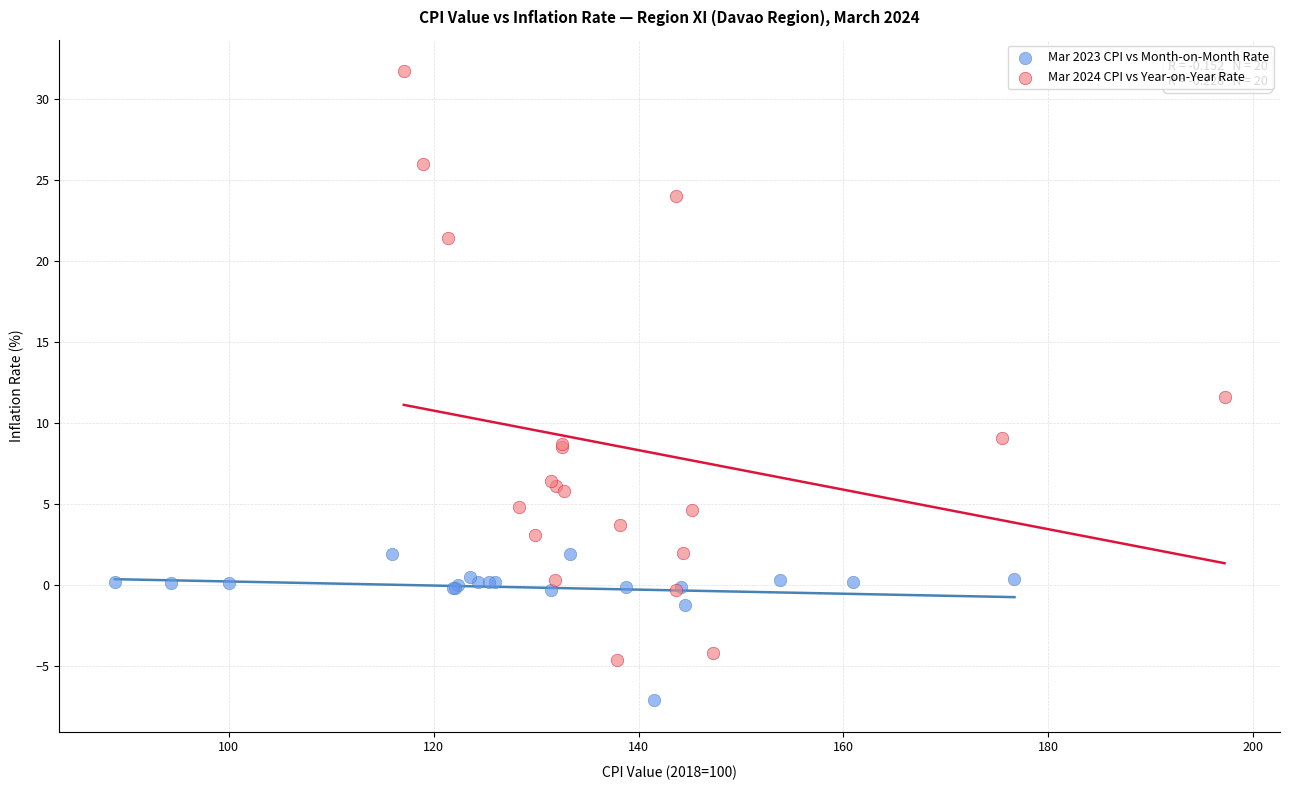

Which series has the widest spread of Y values?

Mar 2024 CPI vs Year-on-Year Rate